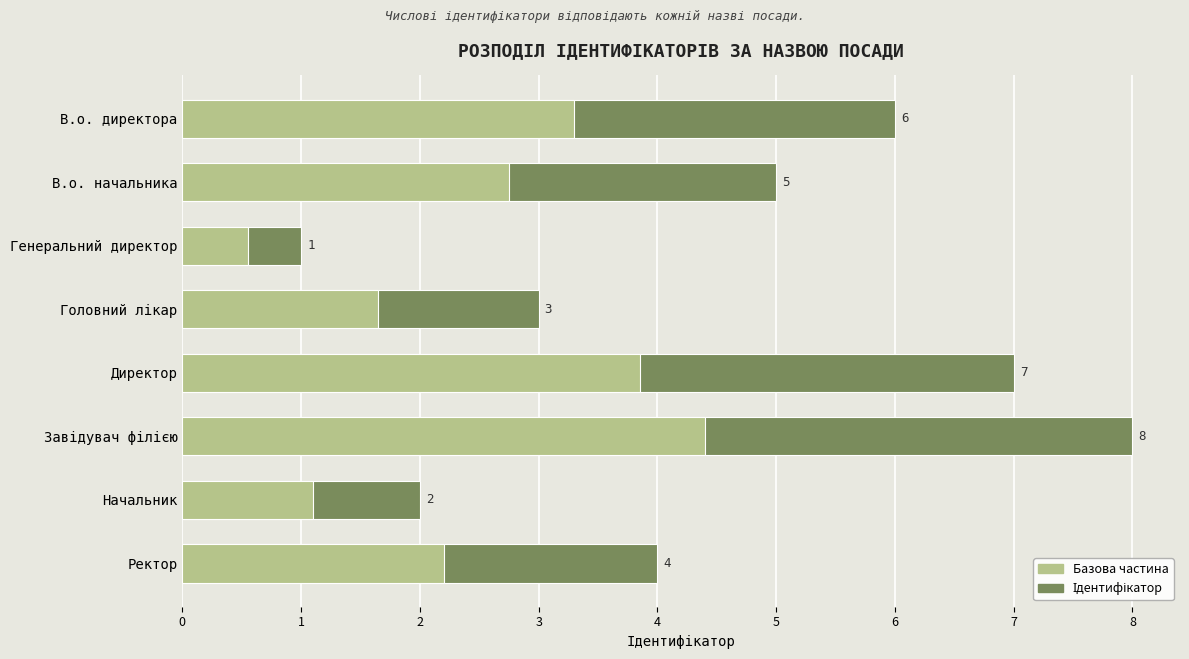

Read the Ідентифікатор value at В.о. начальника.

5.0